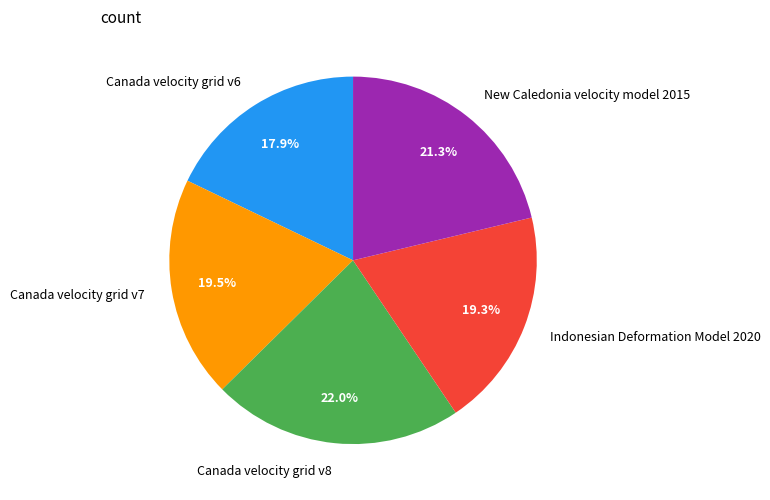

To the nearest percent, what percentage of the pie is New Caledonia velocity model 2015?

21%